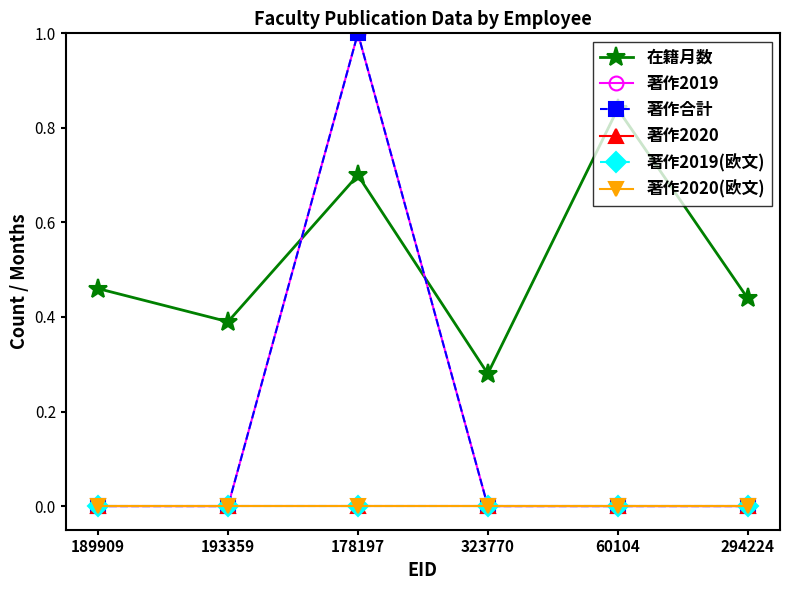

At which label is 著作合計 closest to 0?

189909